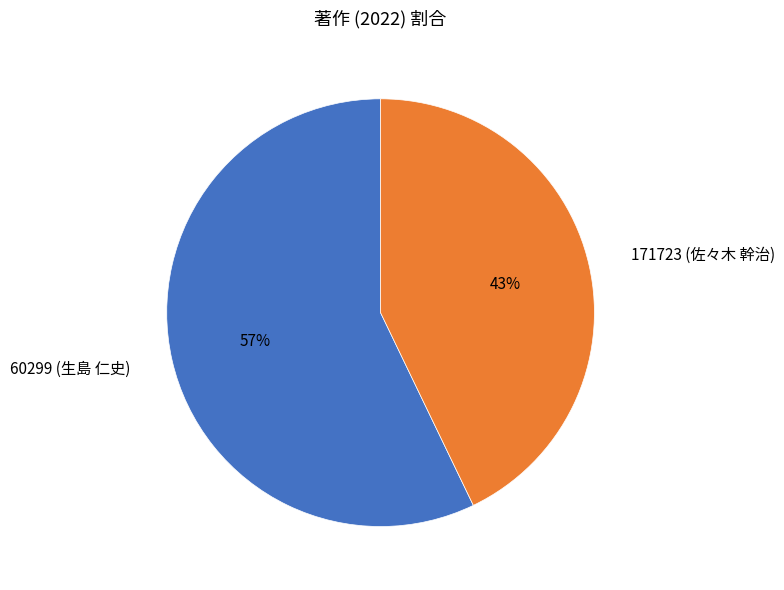

Does 171723 (佐々木 幹治) represent more than half of the total?

No